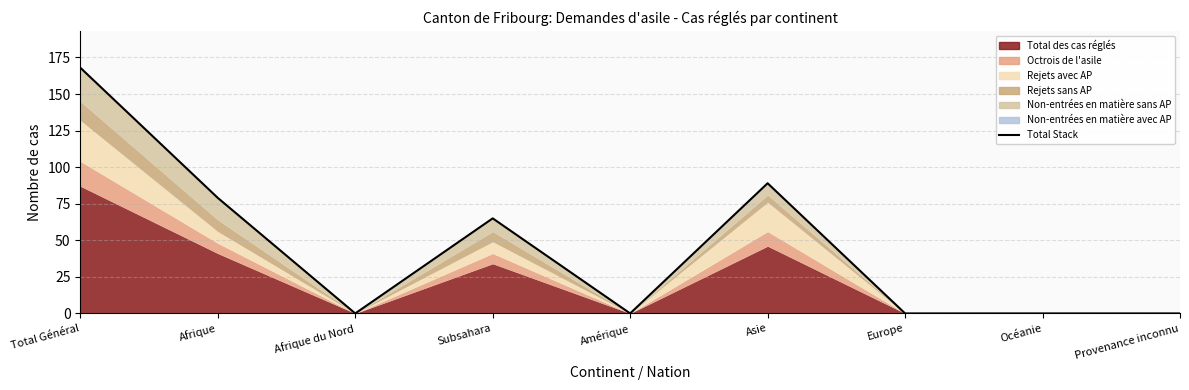

The chart shows a value of 18 at Subsahara. True or false?

False